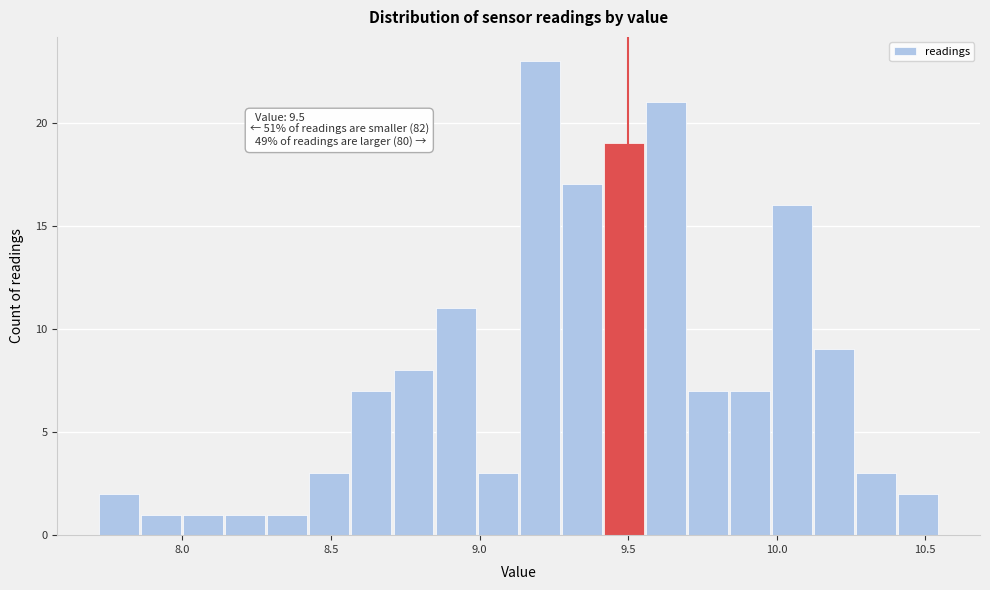

Around what value on the x-axis is the tallest bar? Give the approximate position of its centre, as read against the axis.

9.20